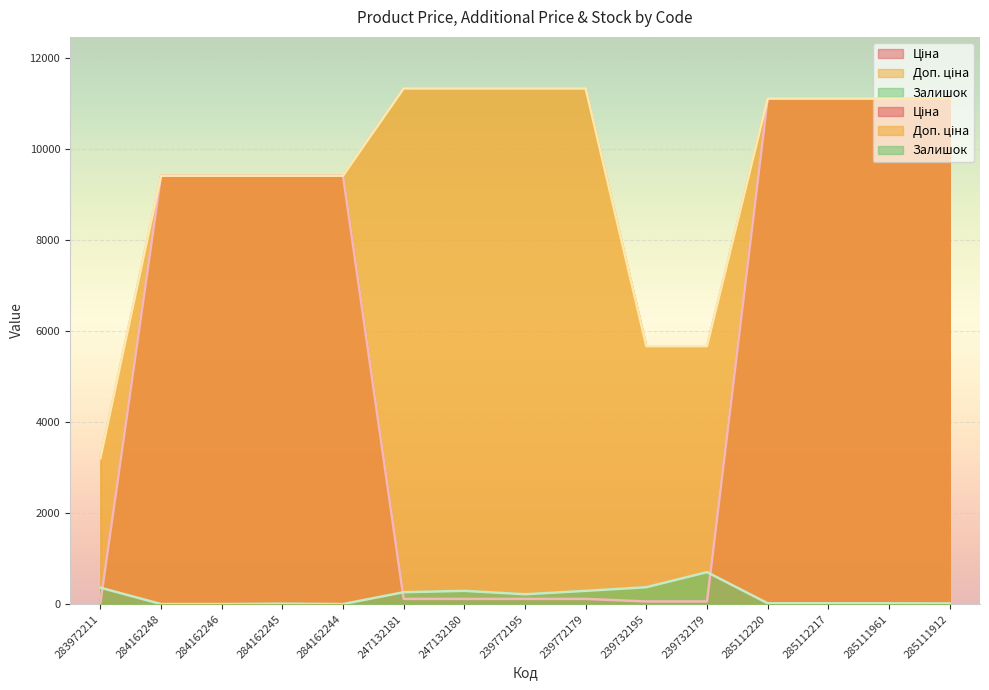

How many distinct data groups are displayed?

3